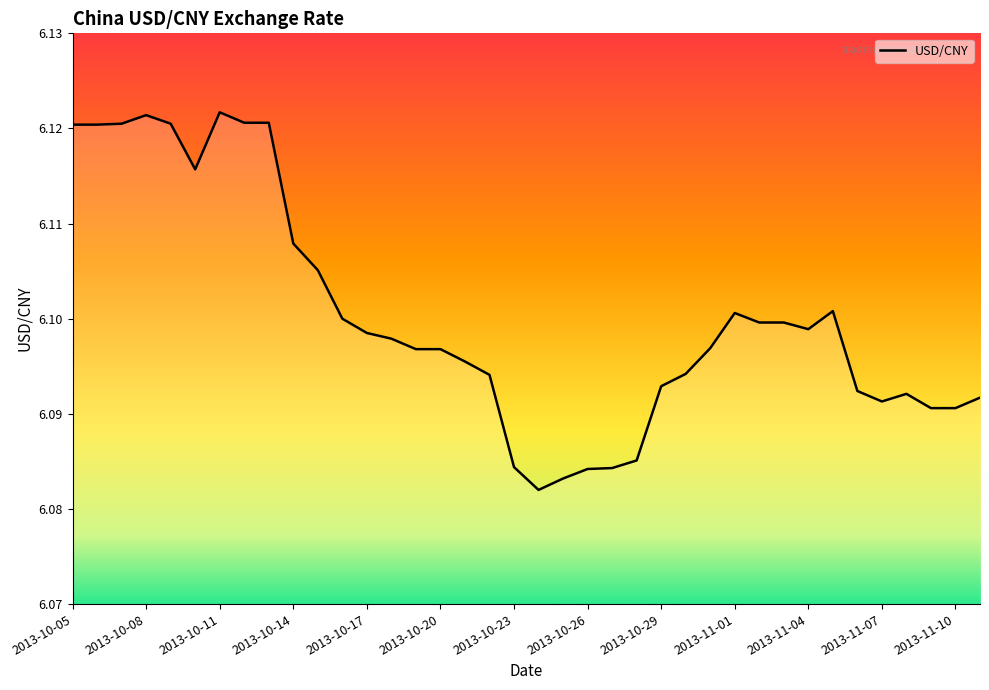

Does the chart display data point markers on the line(s)?

No